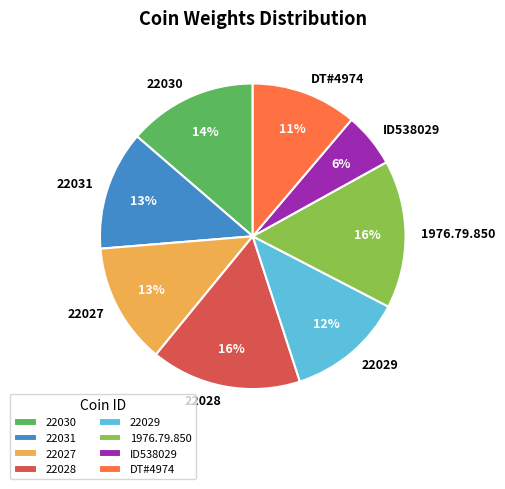

Which category has the smallest portion of the pie?

ID538029